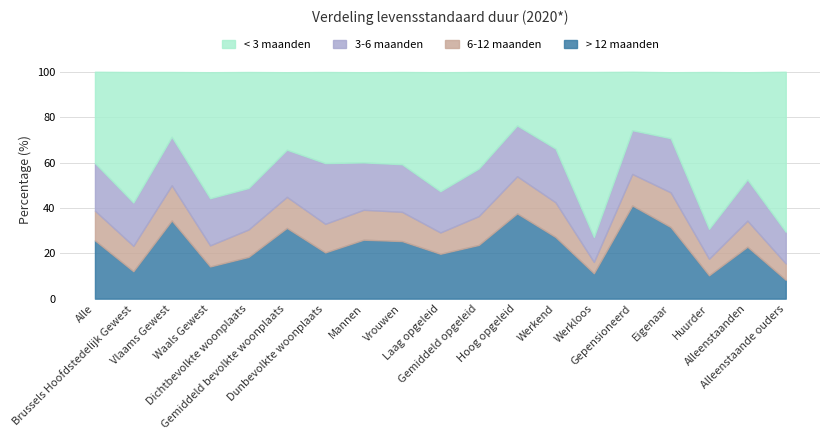

How many data points in 6-12 maanden are above 12?

12